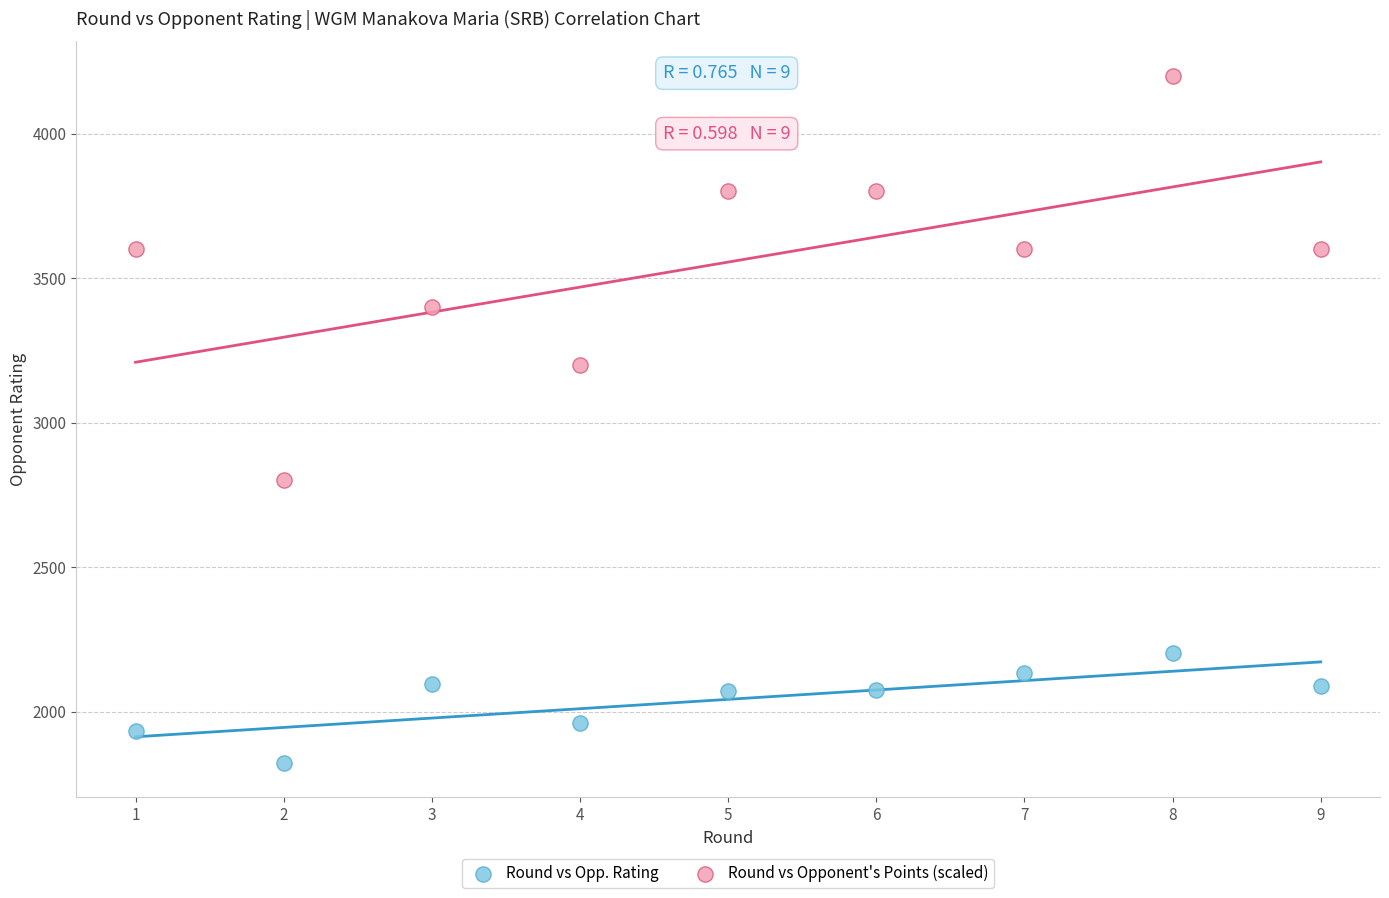

What are all the series names shown in the legend?

Round vs Opp. Rating, Round vs Opponent's Points (scaled)